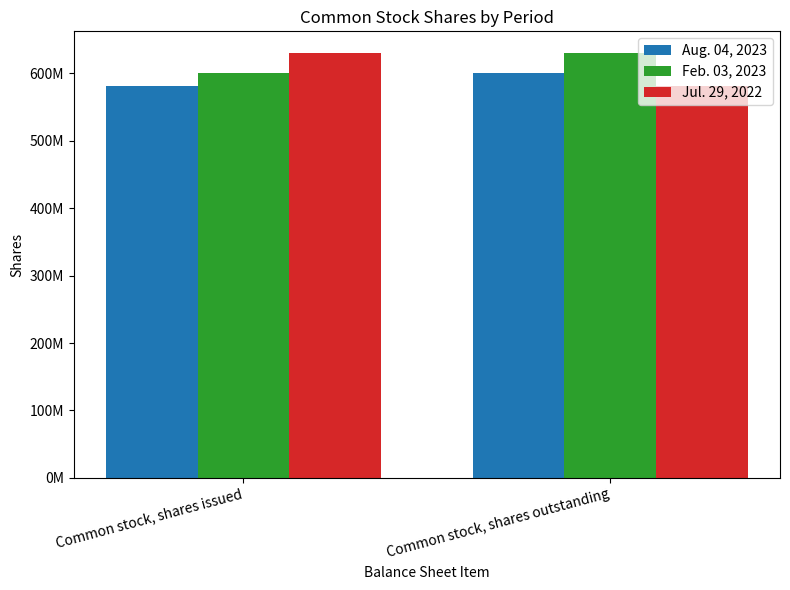

Are the bars grouped side by side (vs. stacked)?

Yes